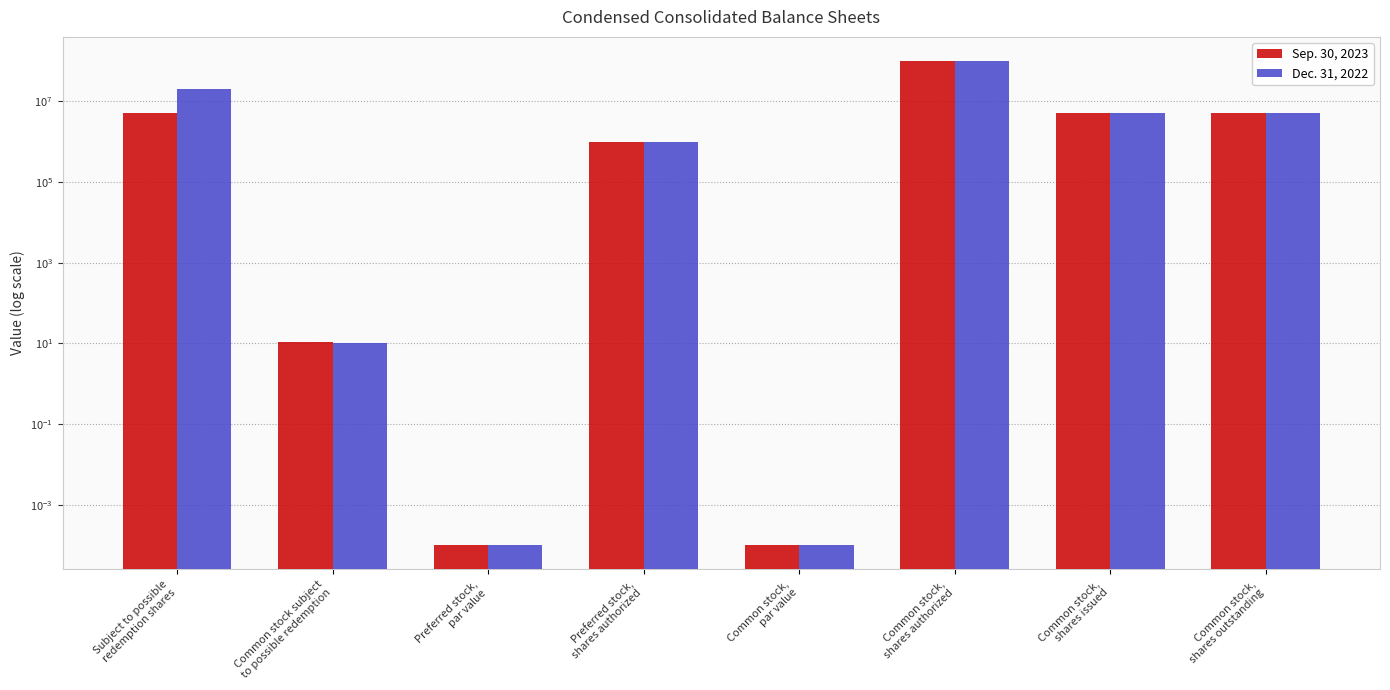

Reading left to right, list all the values displayed in this chart.

Sep. 30, 2023: 5050384.0	10.7	0.0	1000000.0	0.0	100000000.0	5031250.0	5031250.0
Dec. 31, 2022: 20125000.0	10.1	0.0	1000000.0	0.0	100000000.0	5031250.0	5031250.0